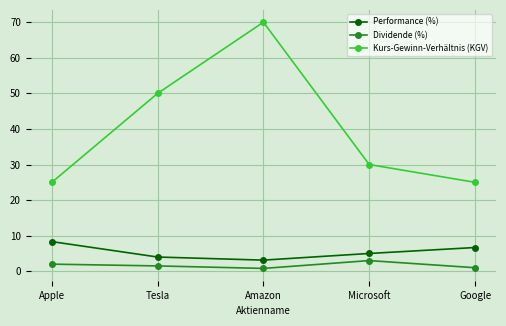

Does the chart display data point markers on the line(s)?

Yes